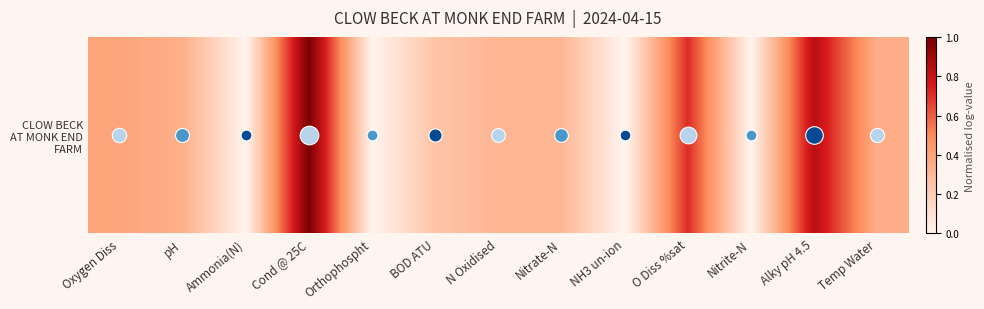

Count the number of values greater than 0.

12